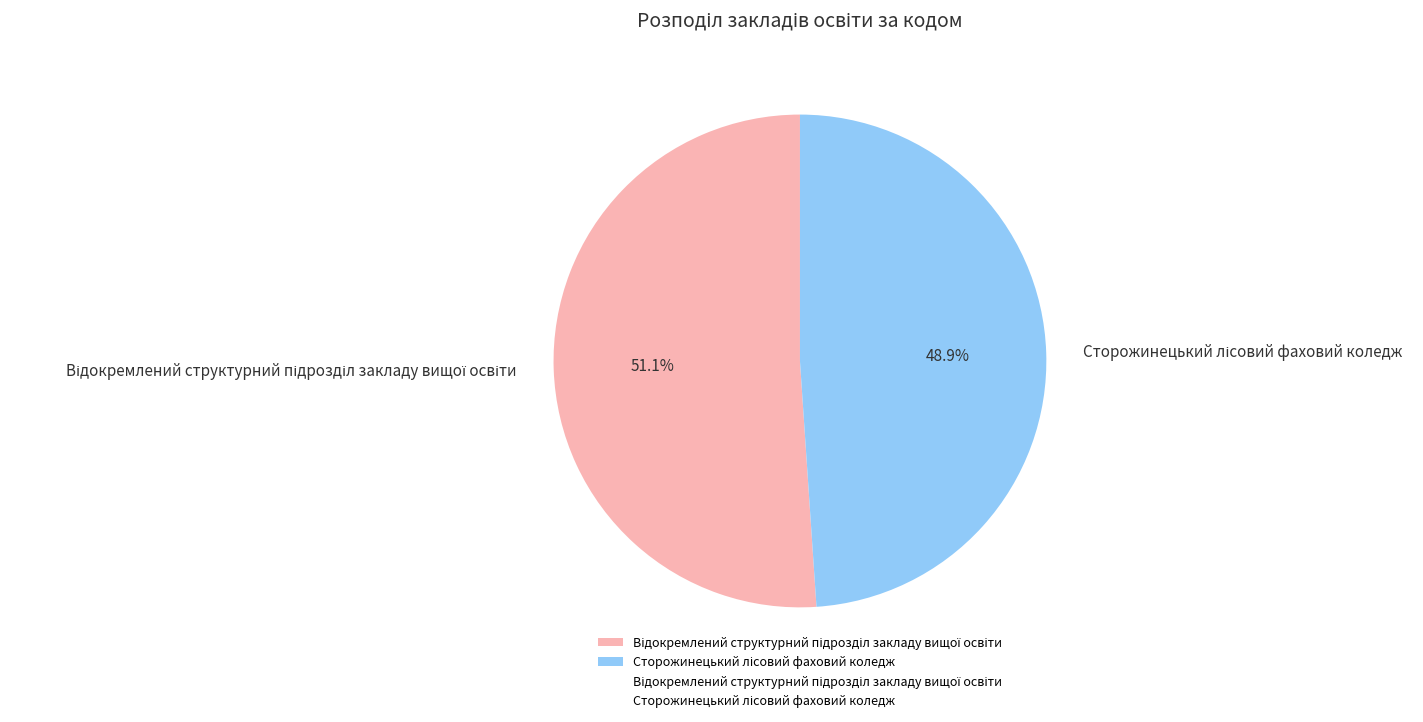

Does any single category account for the majority?

Yes